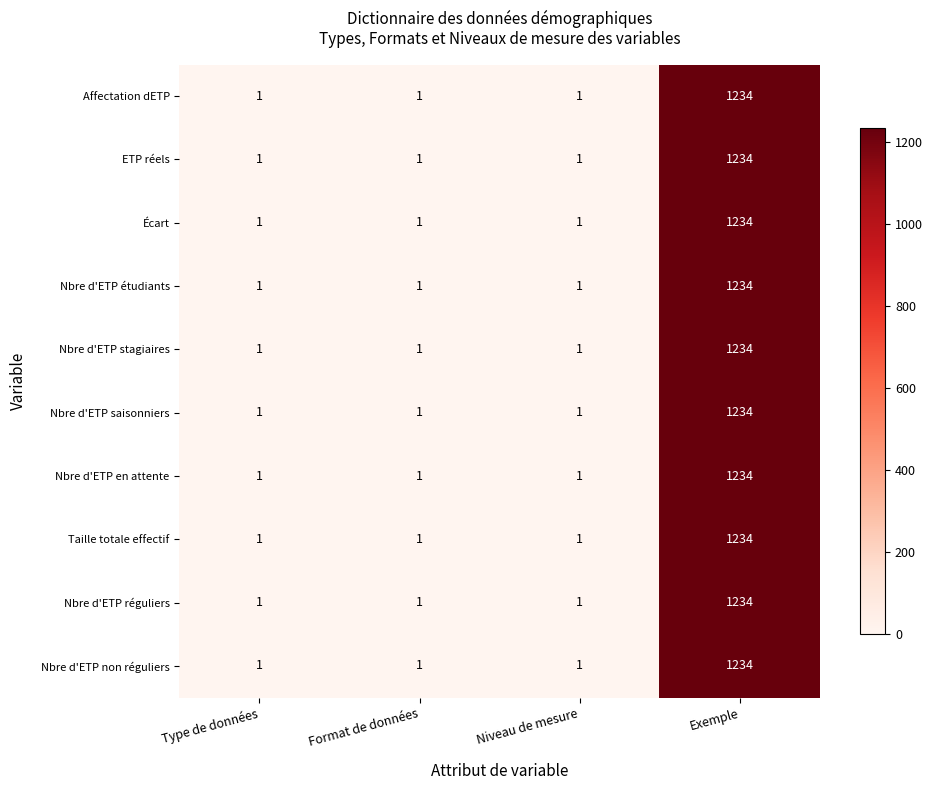

True or false: Nbre d'ETP réguliers has a value of 1 at Niveau de mesure.

True